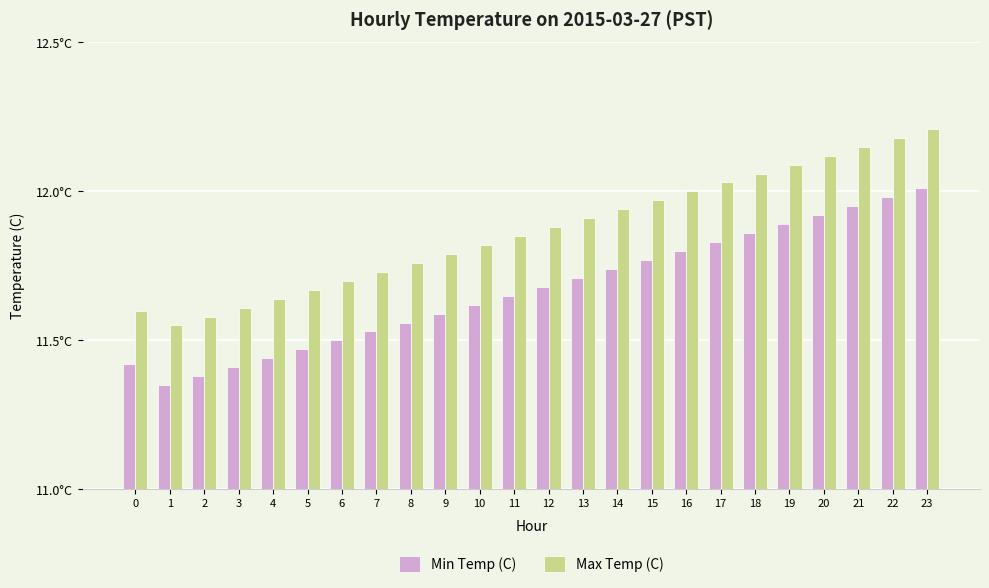

What is the value of the Max Temp (C) bar at the 20th from the left?

12.1